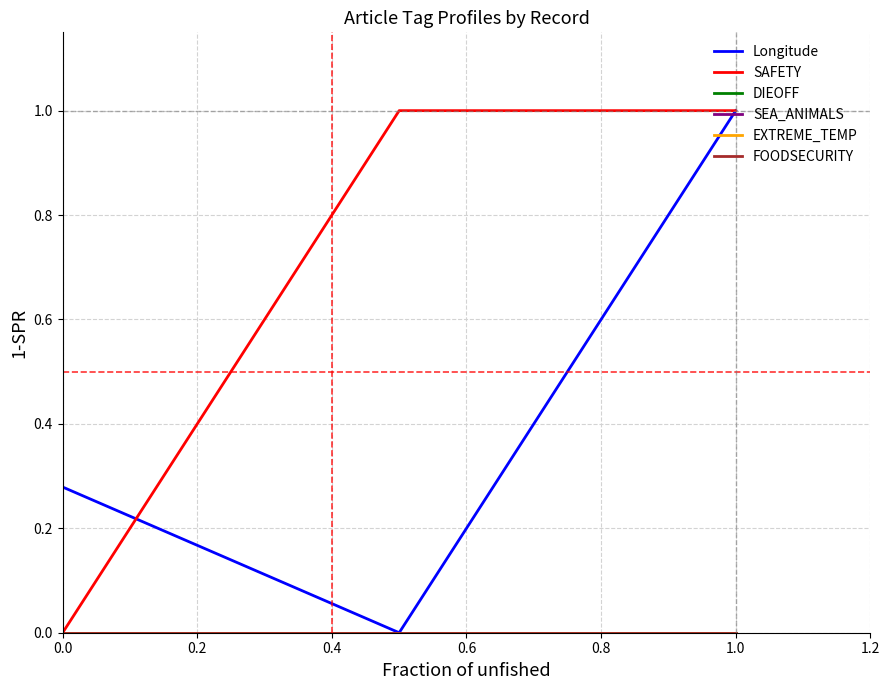

What is the value of the Longitude point at the 3rd from the left?

1.0